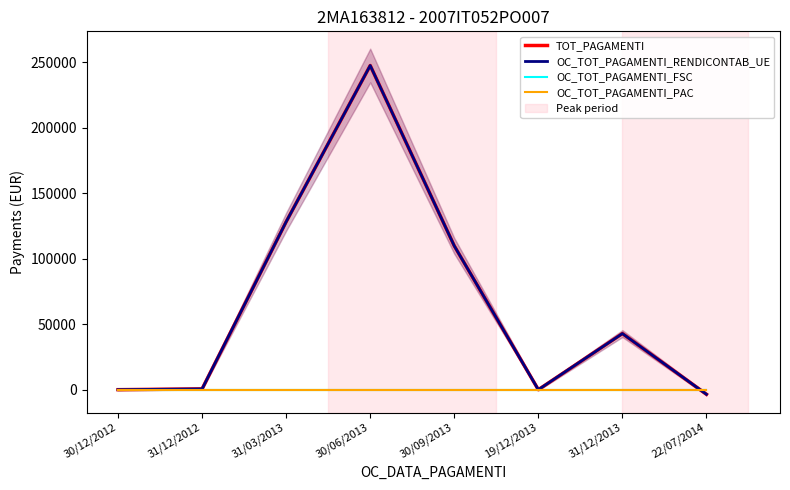

The TOT_PAGAMENTI series shows 34911.6 at 31/03/2013. True or false?

False